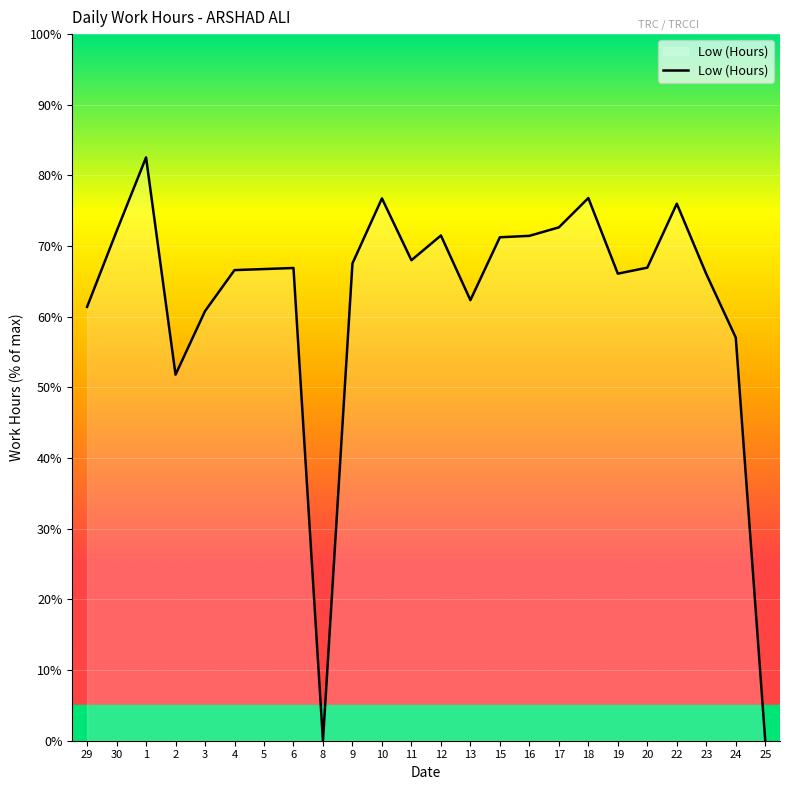

What position from the right is 9?

15